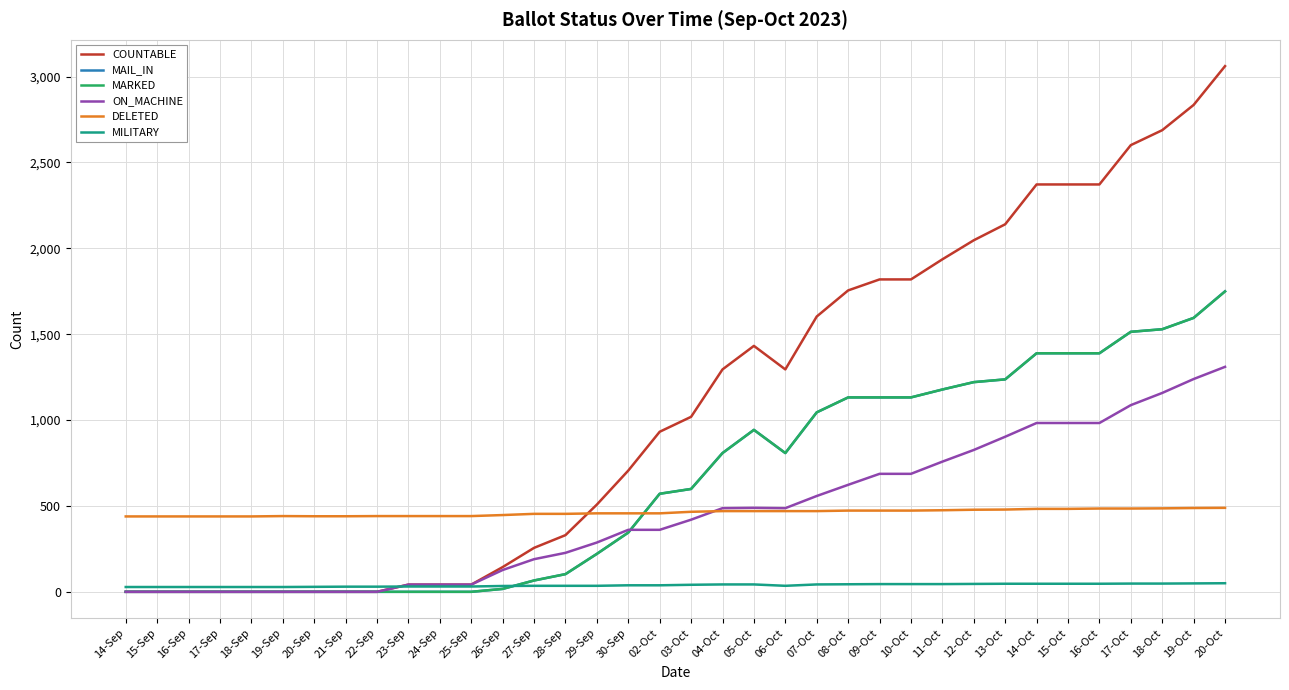

Which category has the highest value in the COUNTABLE series?

20-Oct